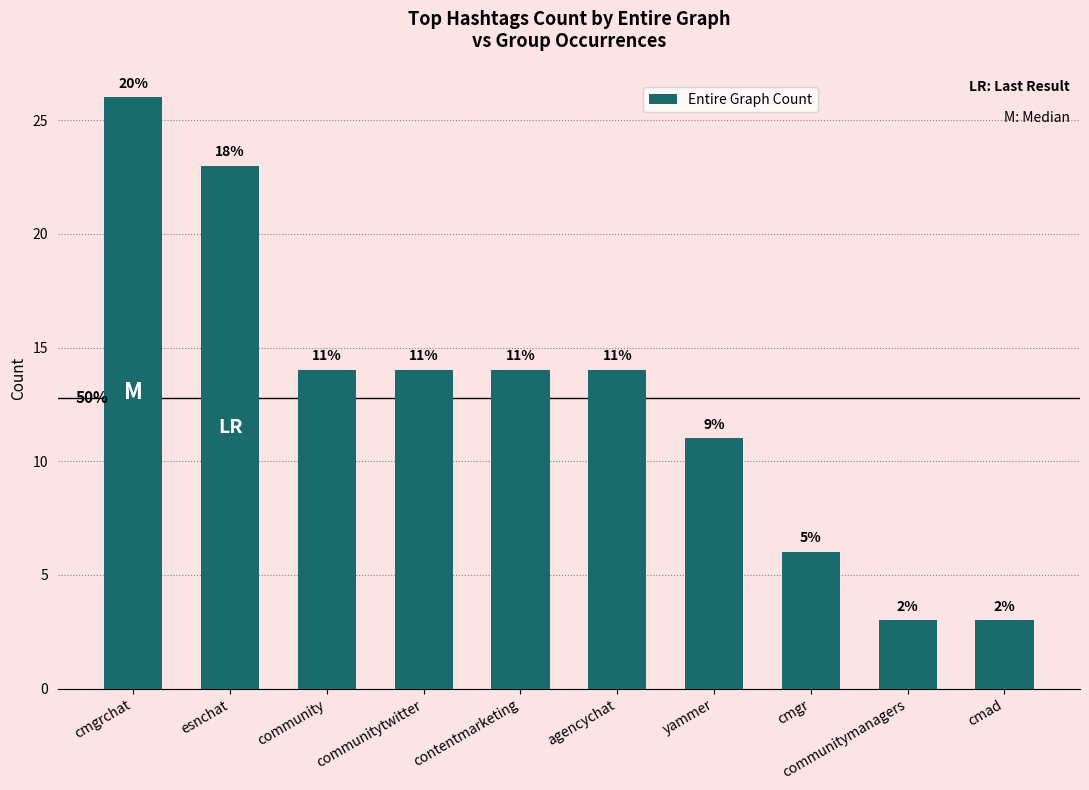

What is the smallest value displayed?

3